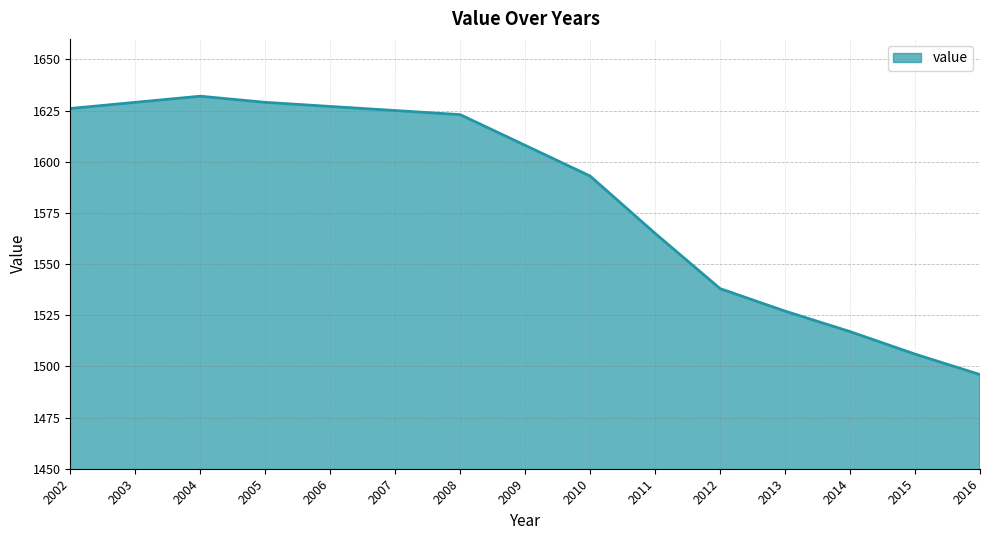

Is it true that the value at 2009 is 1608?

True